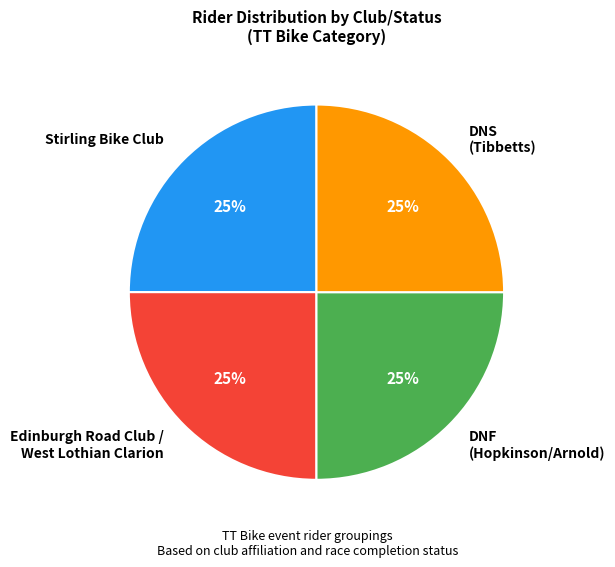

True or false: DNS (Tibbetts) accounts for 15% of the total.

False